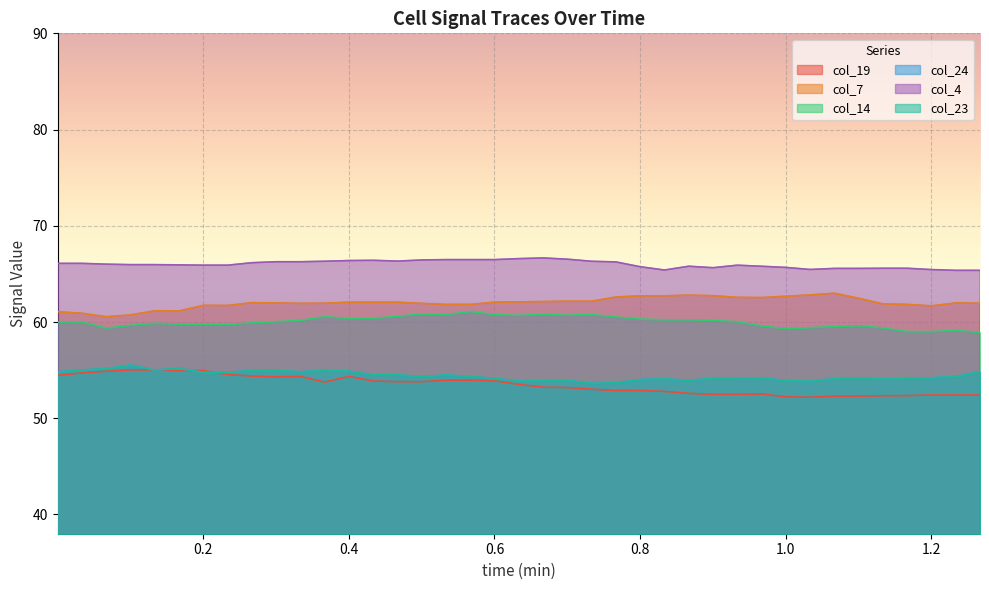

The value of col_19 at 0.56683 is 54.0. True or false?

True